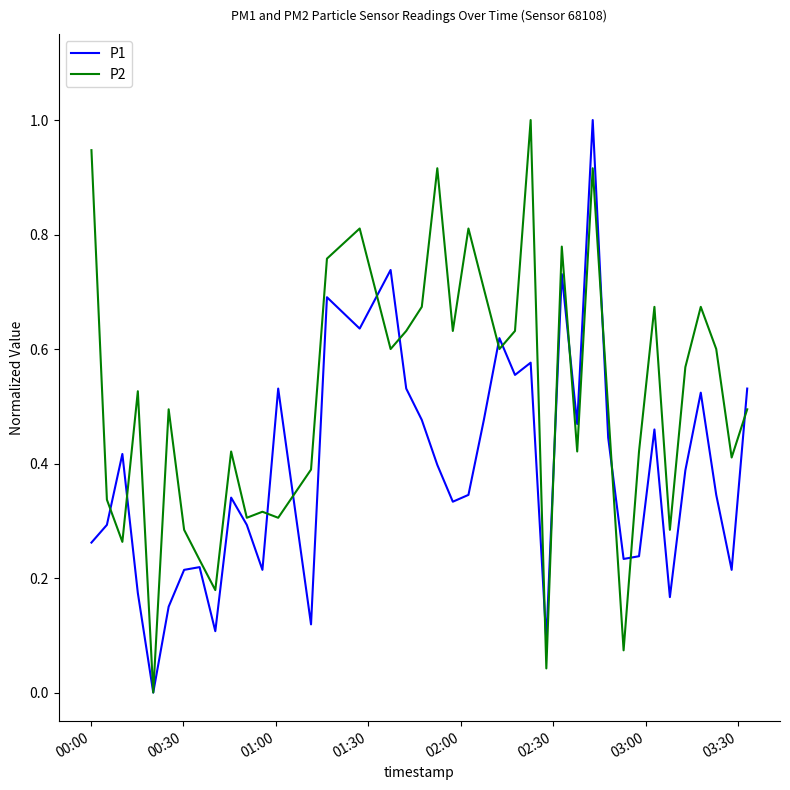

List the series in order of their overall mean, highest first.

P2, P1